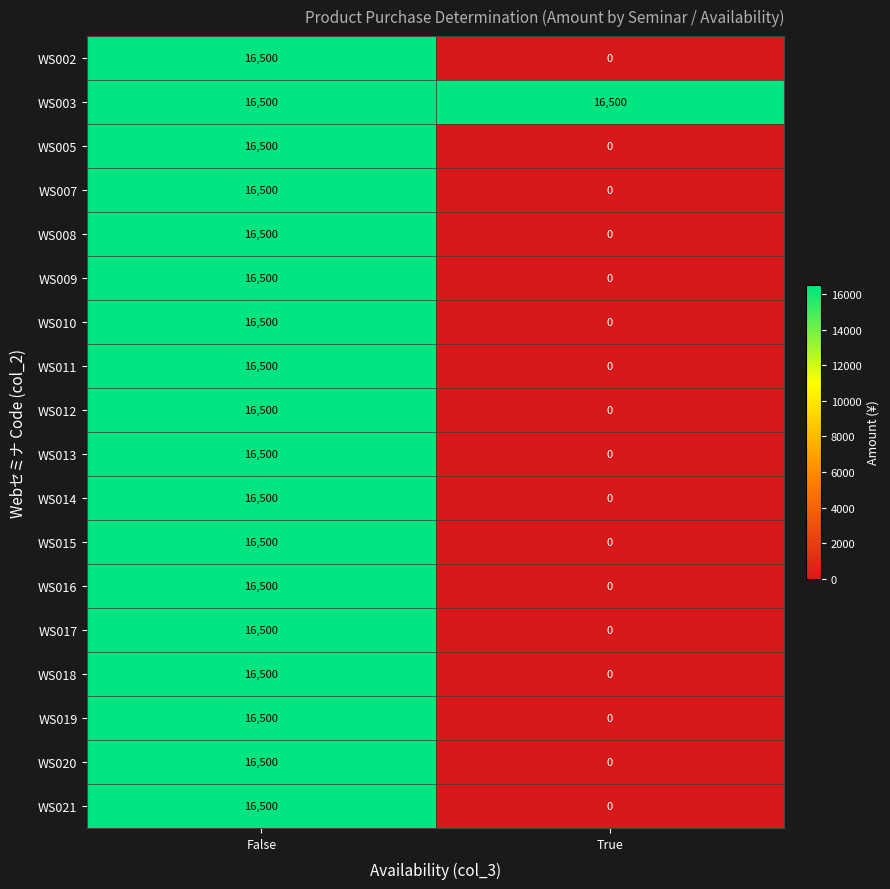

How many distinct data groups are displayed?

18